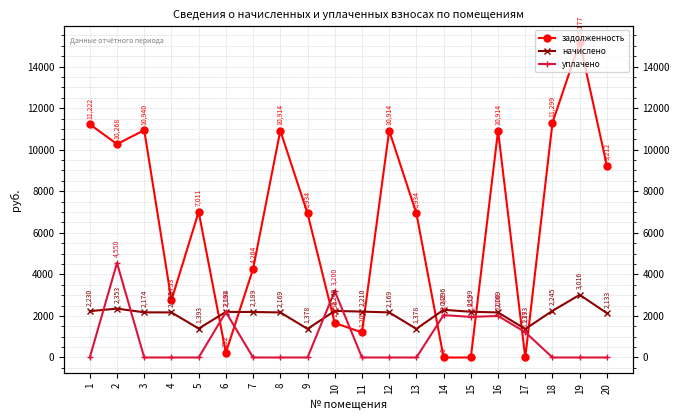

Reading right to left, what are all the values shown in this chart?

задолженность: 9212.4	15176.9	11299.2	0.0	10914.0	0.0	0.1	6933.6	10914.0	1207.1	1659.4	6933.6	10914.0	4264.1	232.2	7010.6	2752.9	10939.7	10268.5	11222.2
начислено: 2133.1	3015.9	2245.3	1372.7	2168.8	2199.4	2296.3	1377.8	2168.8	2209.6	2240.2	1377.8	2168.8	2189.2	2194.3	1393.1	2168.8	2173.9	2352.5	2230.0
уплачено: 0.0	0.0	0.0	1219.0	2000.0	1952.0	2041.0	0.0	0.0	0.0	3199.5	0.0	0.0	0.0	2183.1	0.0	0.0	0.0	4550.0	0.0